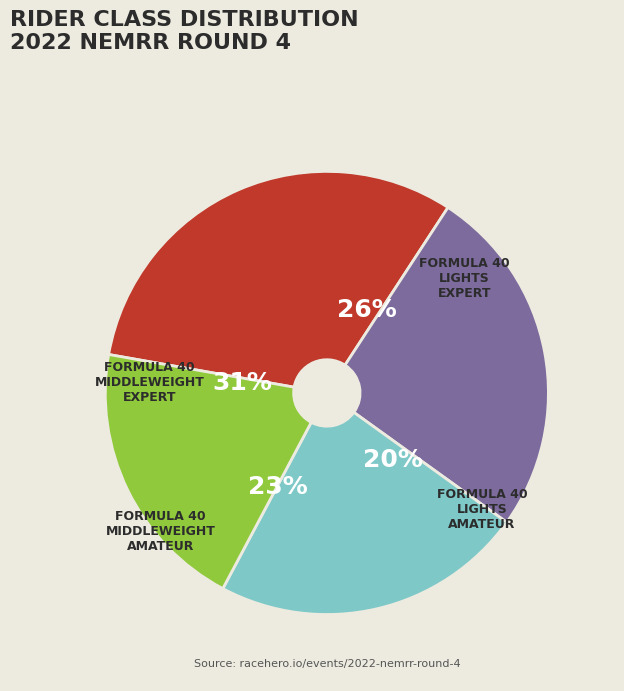

To the nearest percent, what is the combined percentage of Formula 40 Lights Expert and Formula 40 Middleweight Expert?

57%